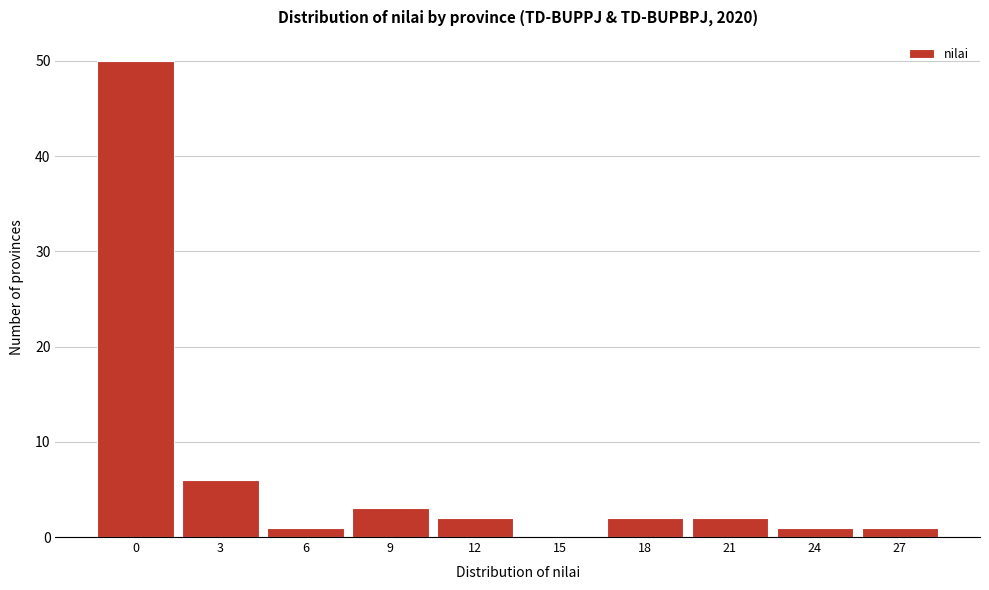

Reading left to right, extract all data points from this chart.

0=50	3=6	6=1	9=3	12=2	15=0	18=2	21=2	24=1	27=1